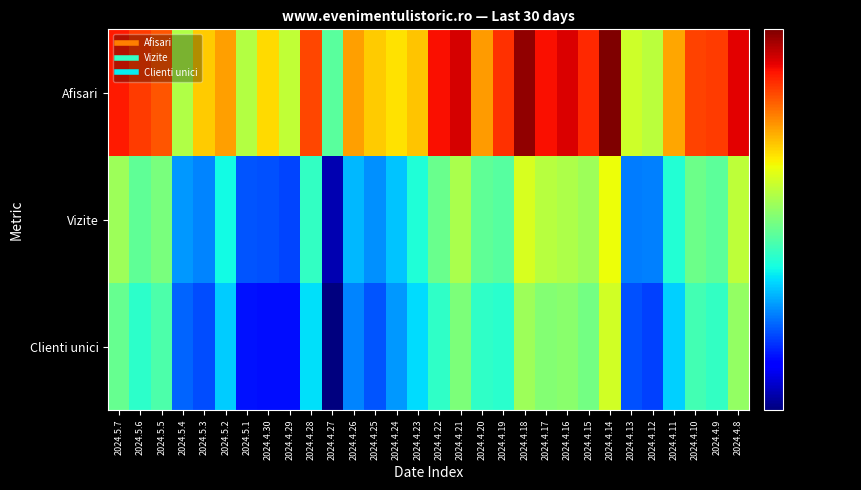

Which series has the widest spread of values?

Afisari